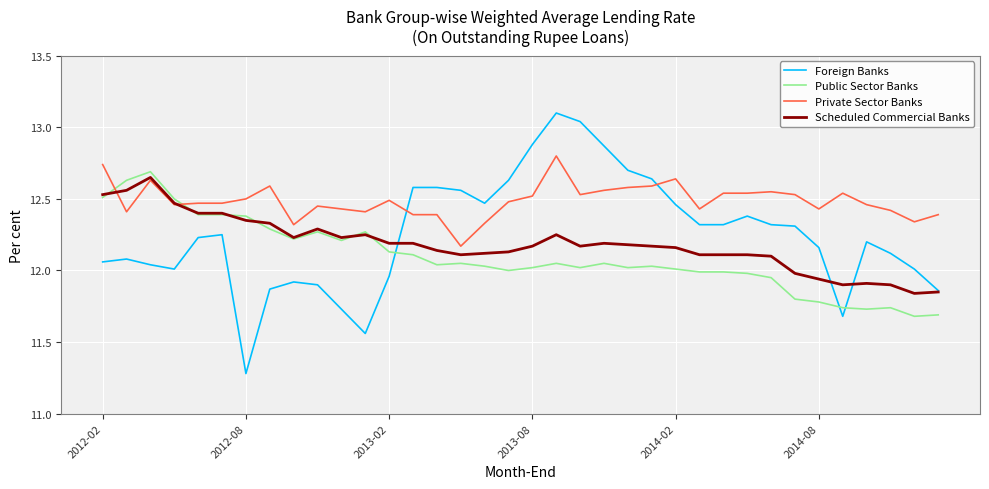

What is the maximum value shown in the chart?

13.1